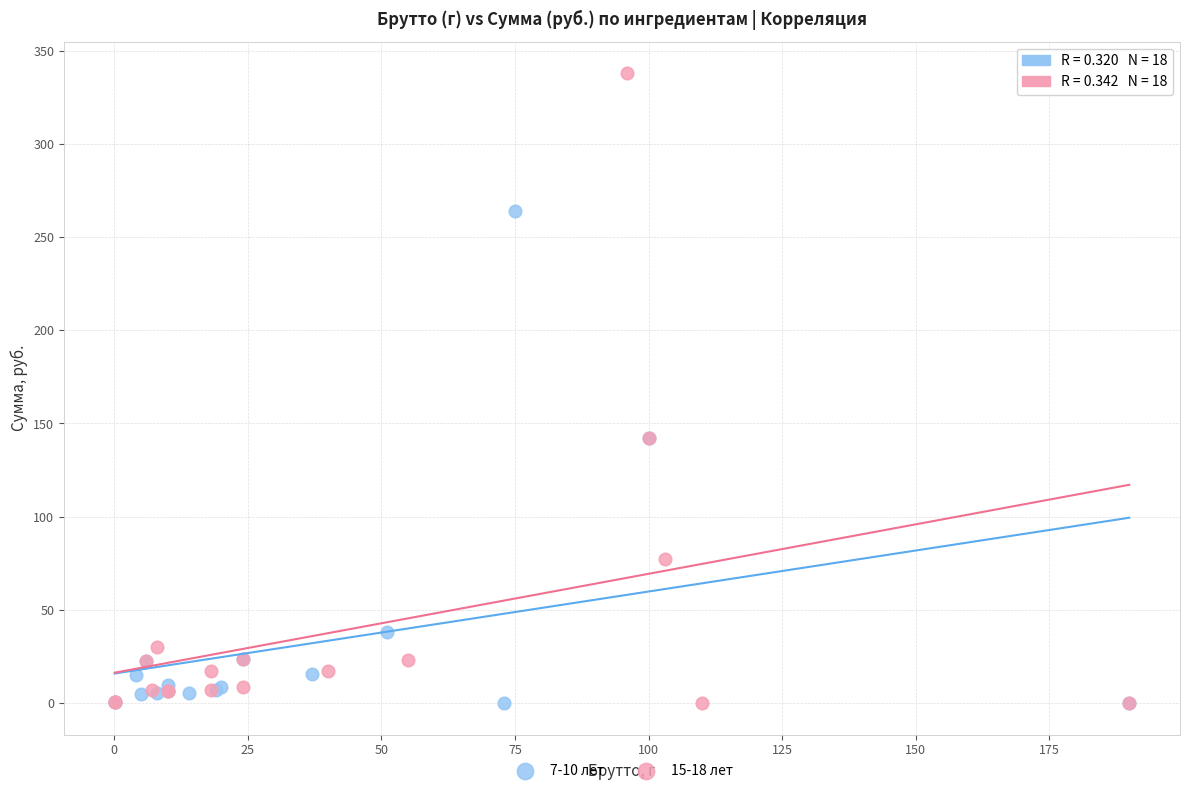

Which series contains the highest Y value?

15-18 лет